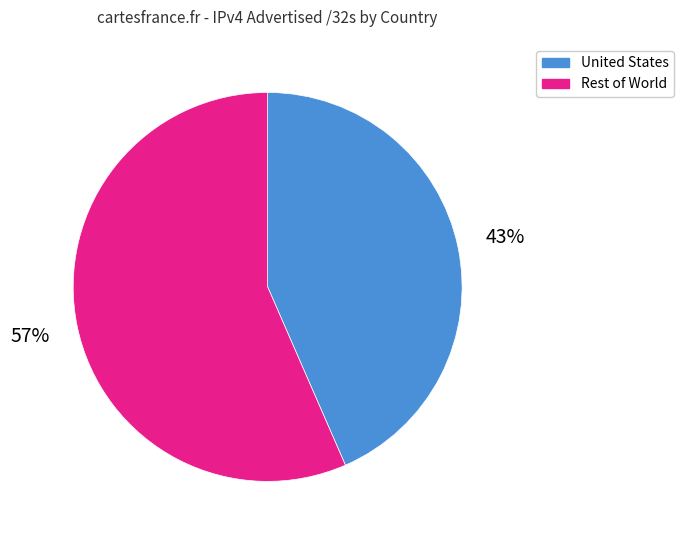

To the nearest percent, what is the average slice percentage?

50%